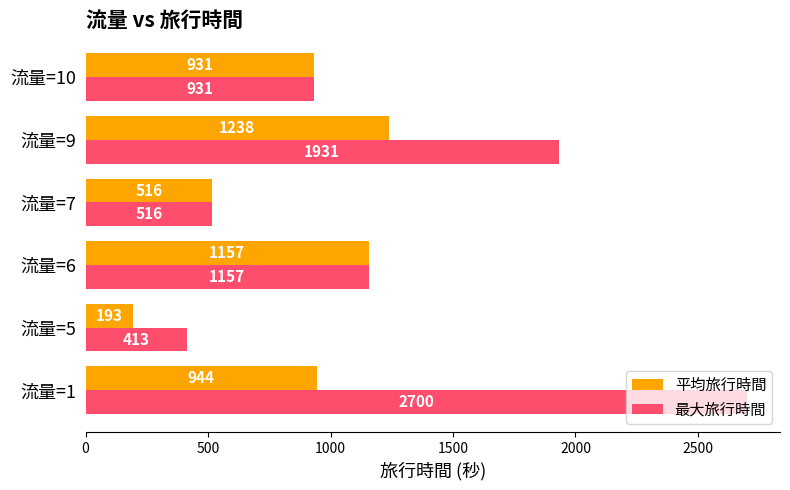

List the labels in order of 平均旅行時間 value, largest first.

流量=9, 流量=6, 流量=1, 流量=10, 流量=7, 流量=5